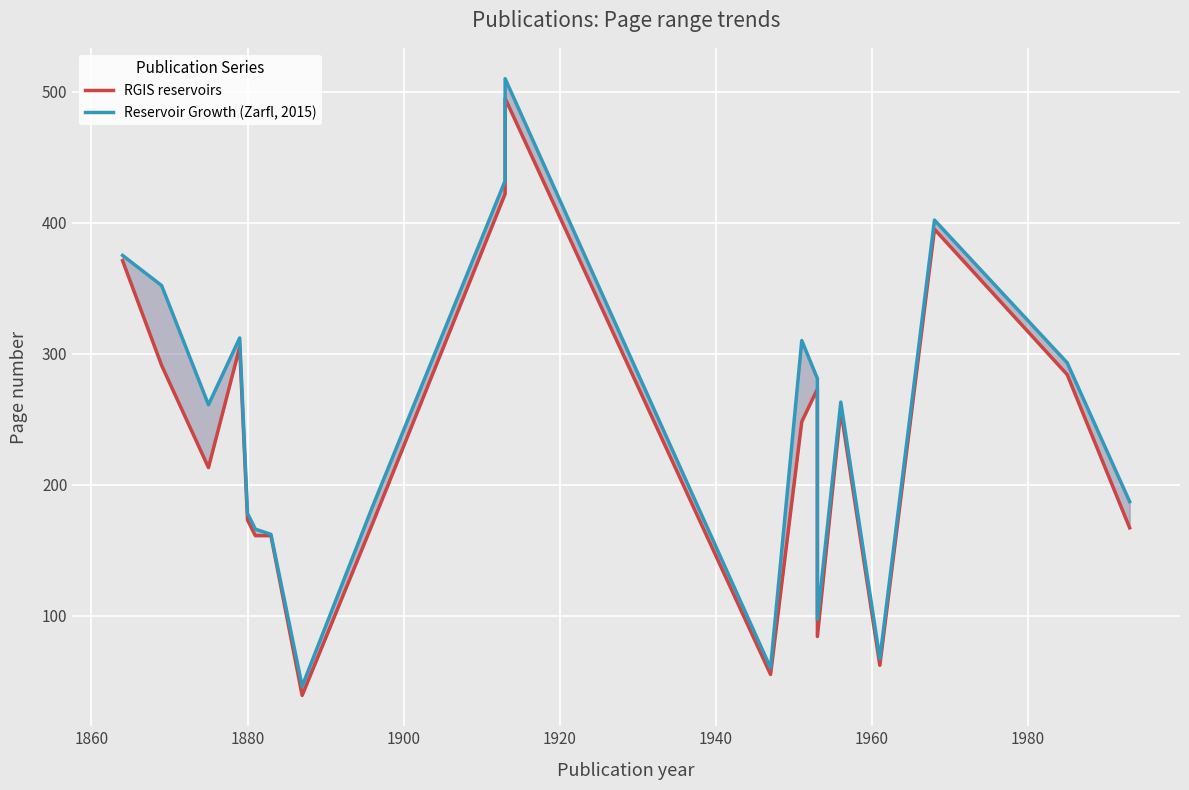

The value of Reservoir Growth (Zarfl, 2015) at 12 is 204. True or false?

False